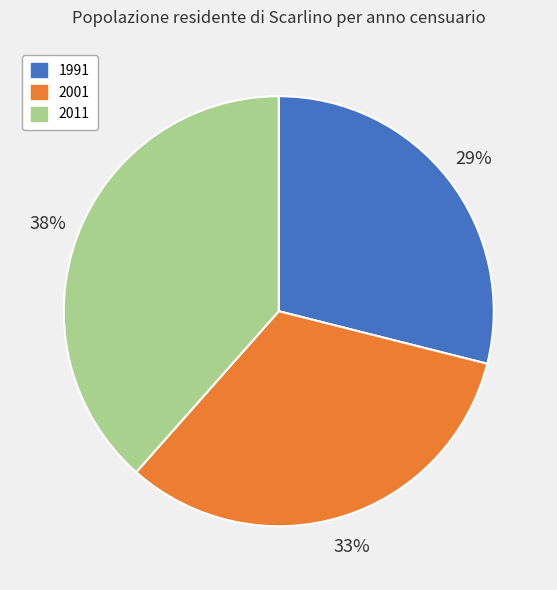

Approximately how many times larger is the value at 1991 compared to 2011?

0.8